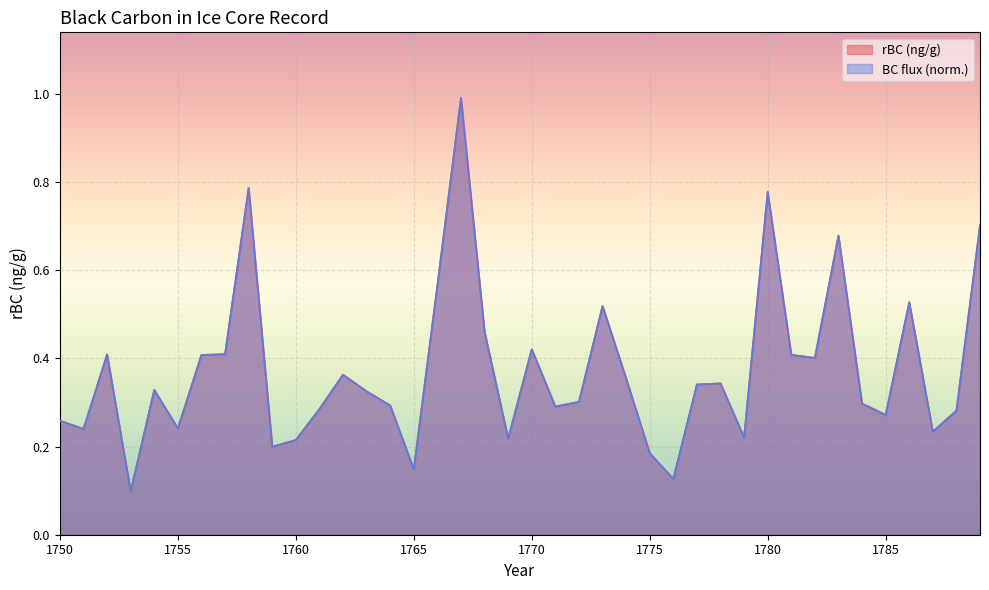

What is the sum of the rBC (ng/g) values at 1763 and 1760?

0.5